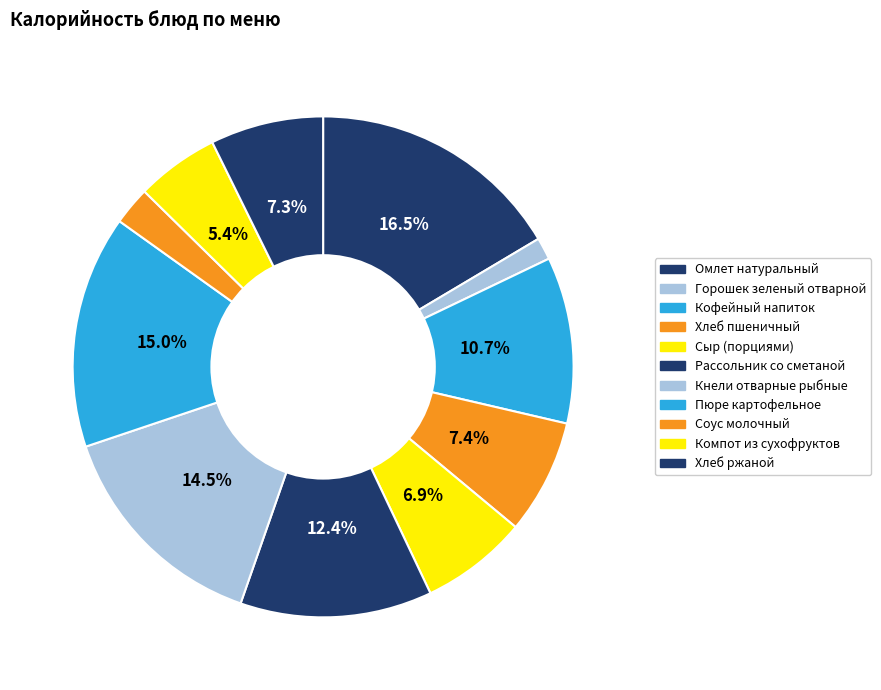

To the nearest percent, what portion does Компот из сухофруктов represent?

5%